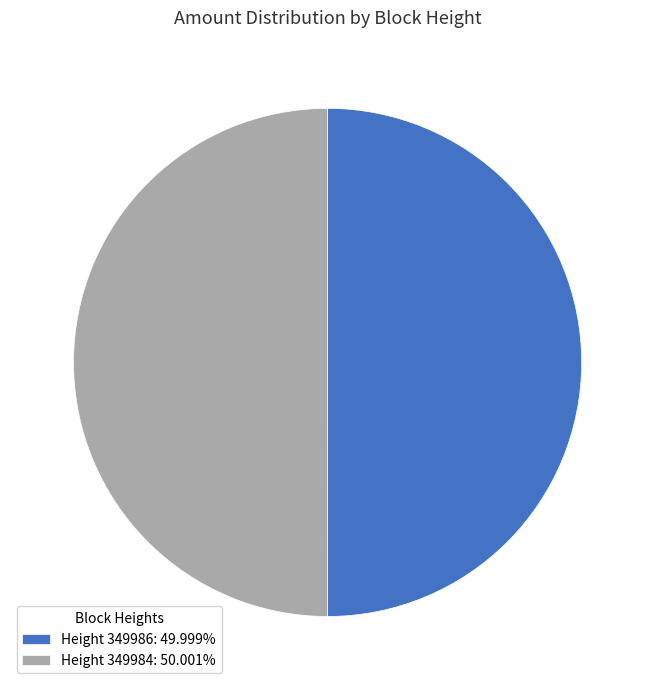

How many segments does this pie chart have?

2